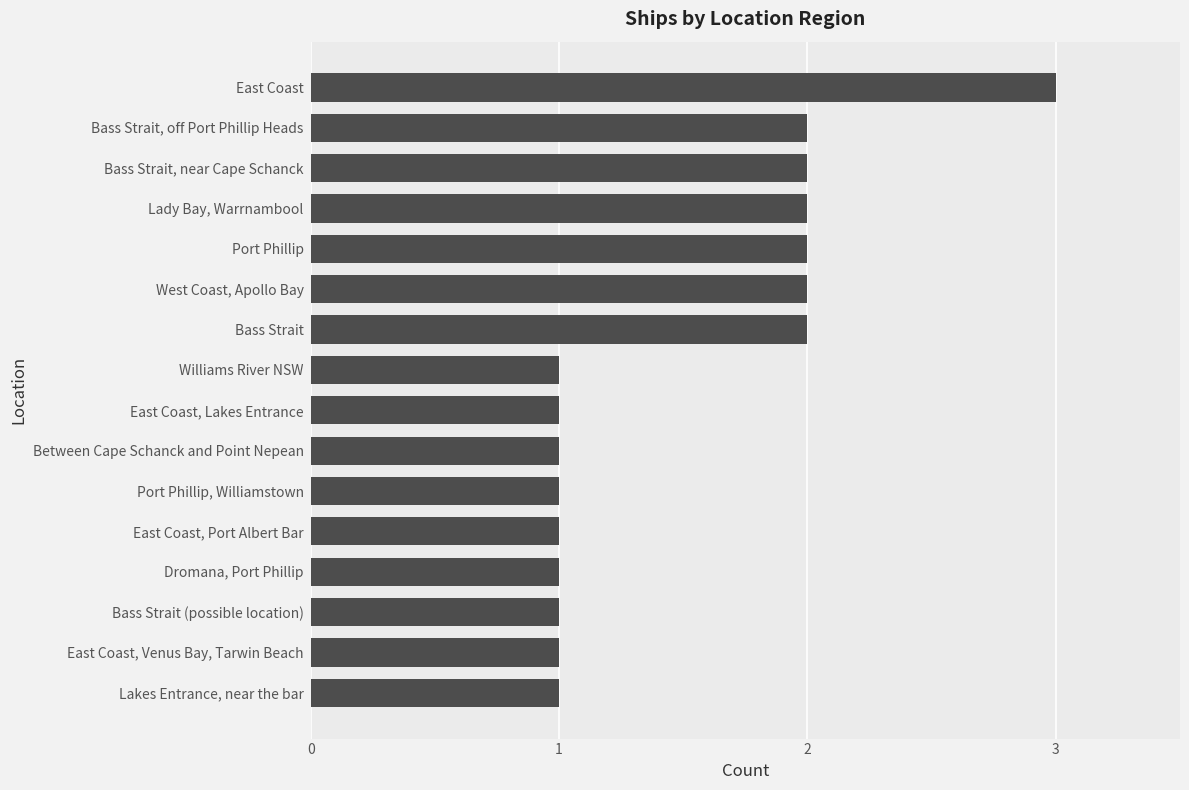

What is the sum of all values?

24